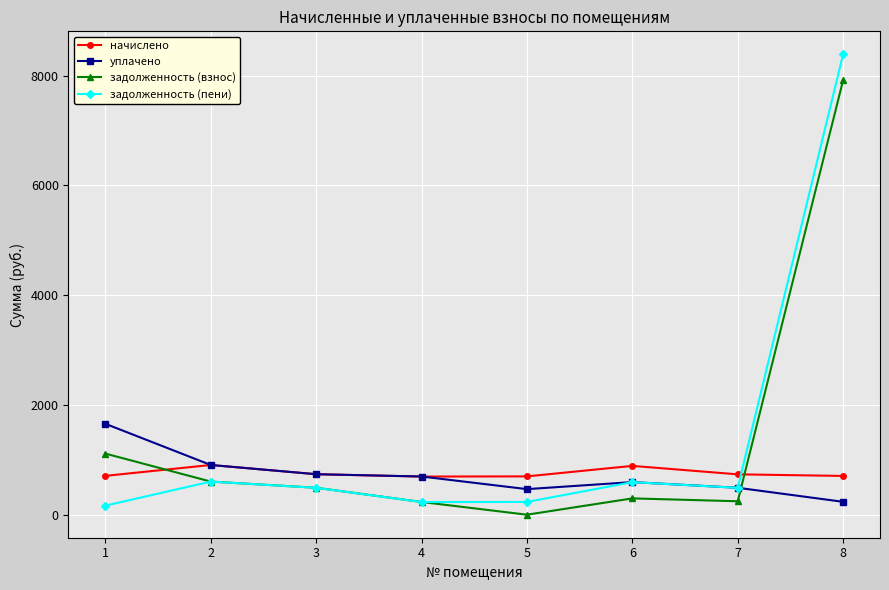

What is the spread (max minus min) of values at 8?

8150.5